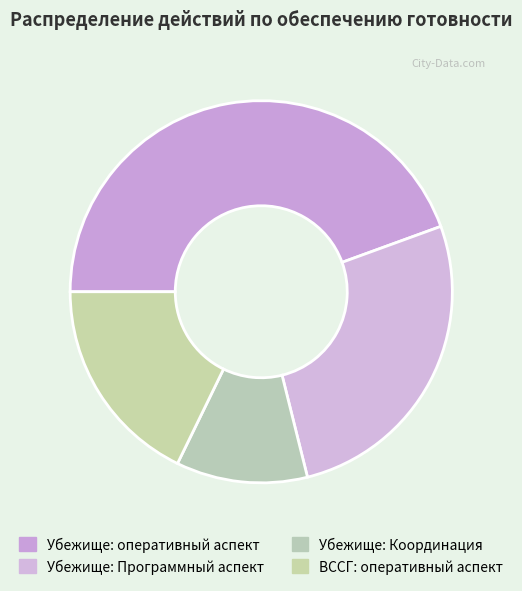

Which slice is the smallest?

Убежище: Координация